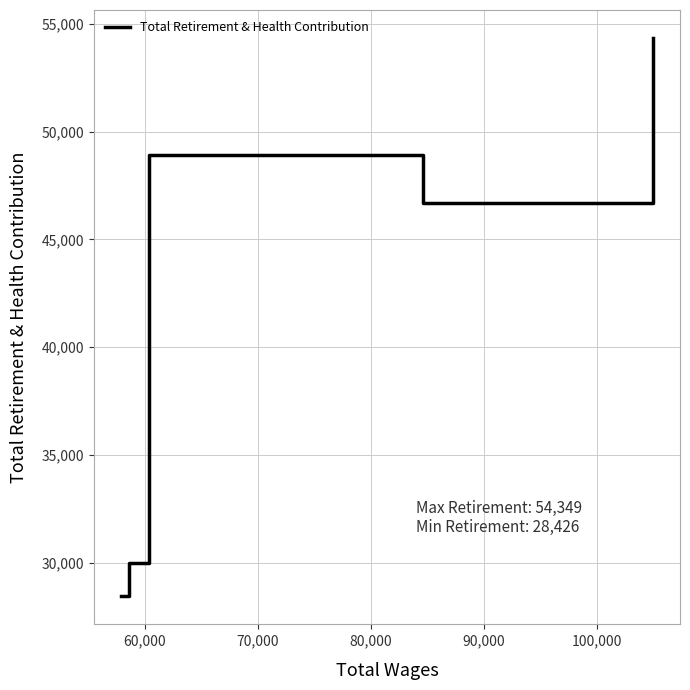

Reading left to right, list all the values displayed in this chart.

28426	29996	48929	46677	54349